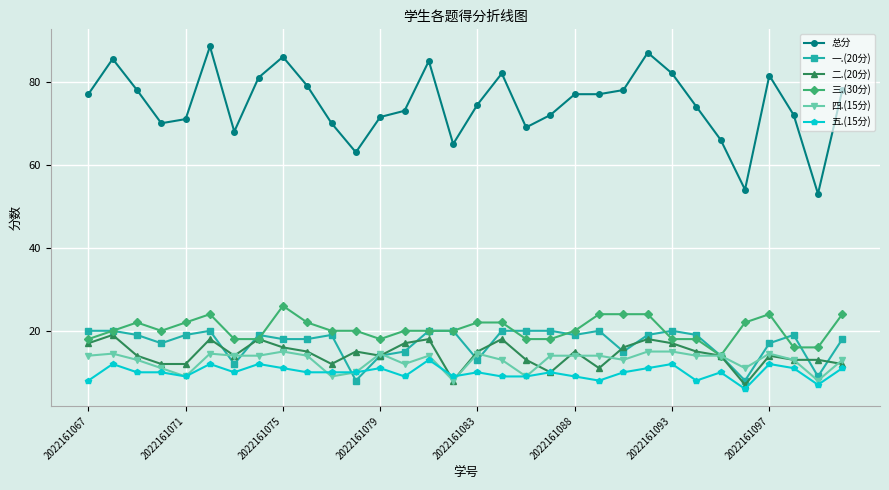

What is the average value of the 二.(20分) series?

14.4